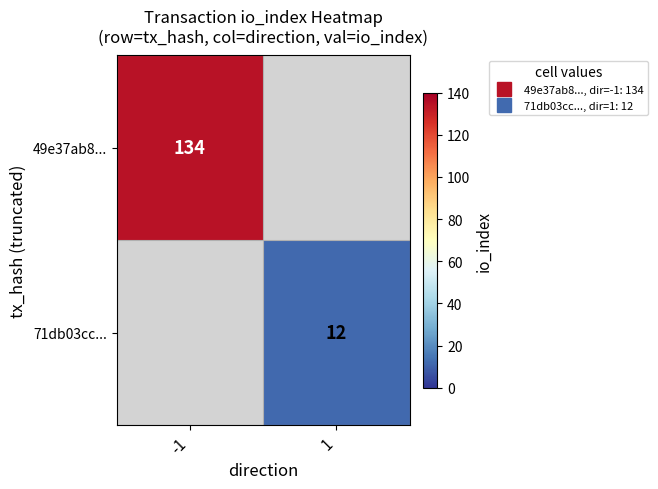

How many values in 71db03cc... are above zero?

1